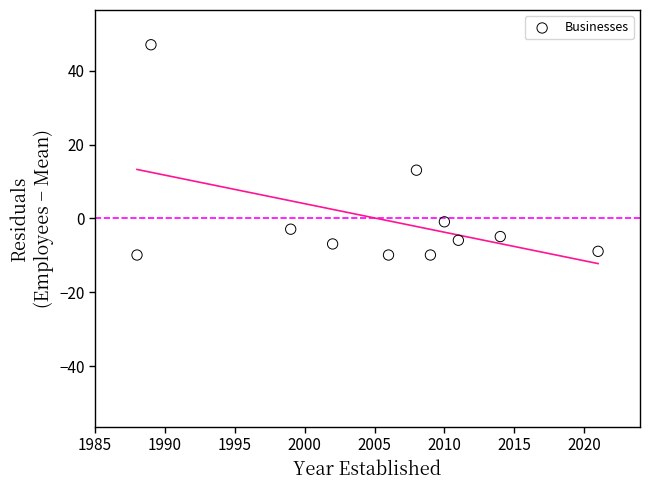

What Y value in the scatter plot is closest to 18?

13.1